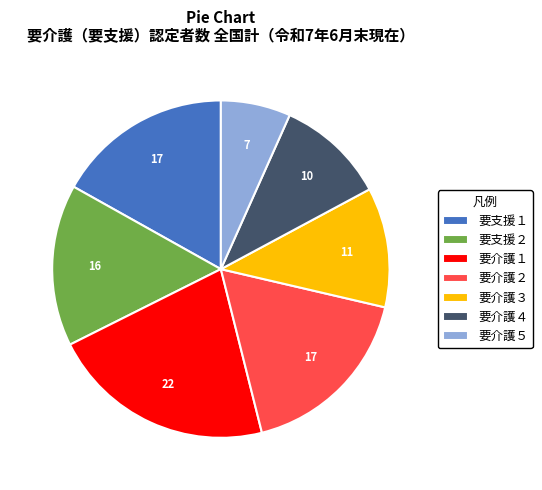

How many segments does this pie chart have?

7